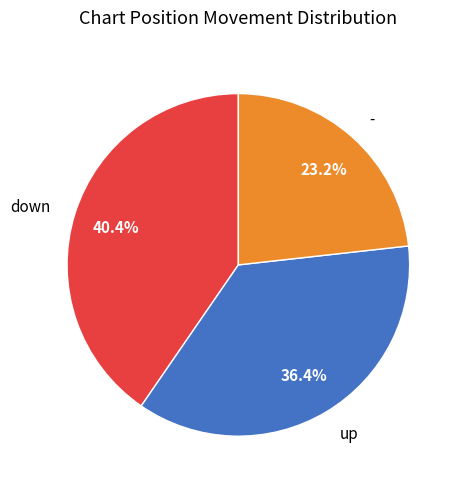

Which has a higher value, up or -?

up